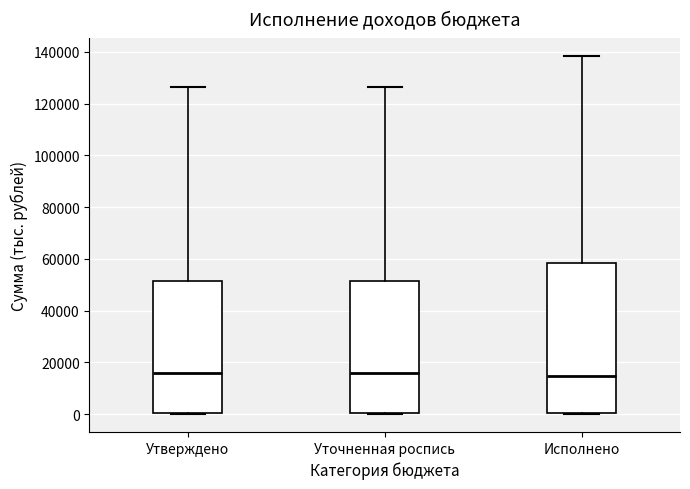

Reading left to right, read every box against the y-axis: the position of its median line, the range the box covers, and the ends of its whiskers. The values are not printed on the chart, so give them approximately, as read against the axis.

Утверждено: median 16000, box 0 to 52000, whiskers 0 to 126000
Уточненная роспись: median 16000, box 0 to 52000, whiskers 0 to 126000
Исполнено: median 14000, box 0 to 58000, whiskers 0 to 138000